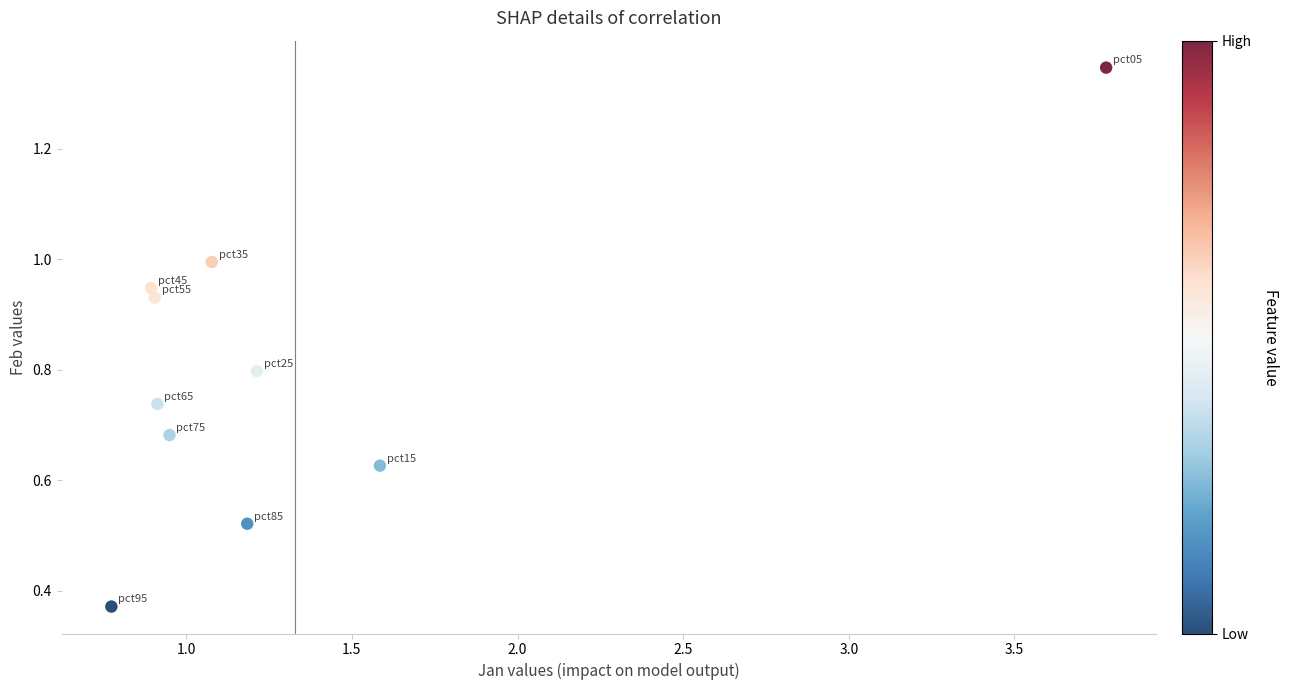

What is the range of X values (max minus min)?

3.0